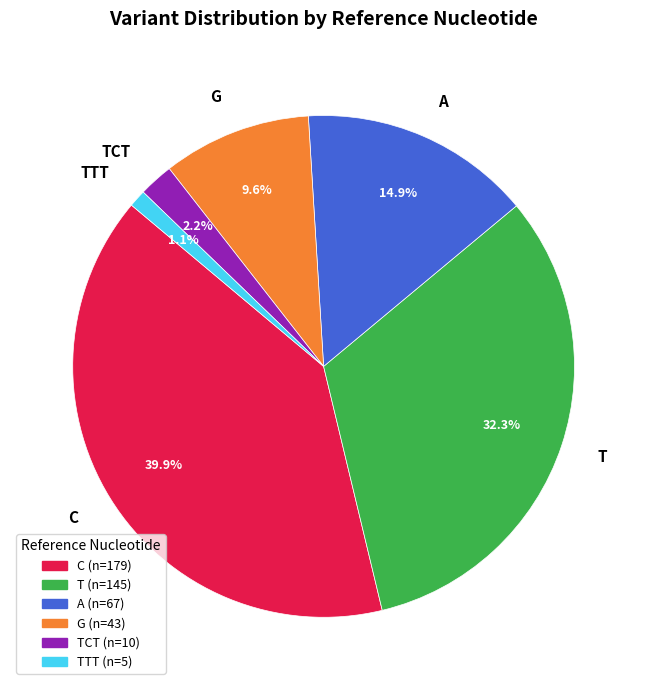

Is the sum of T and G greater than half?

No